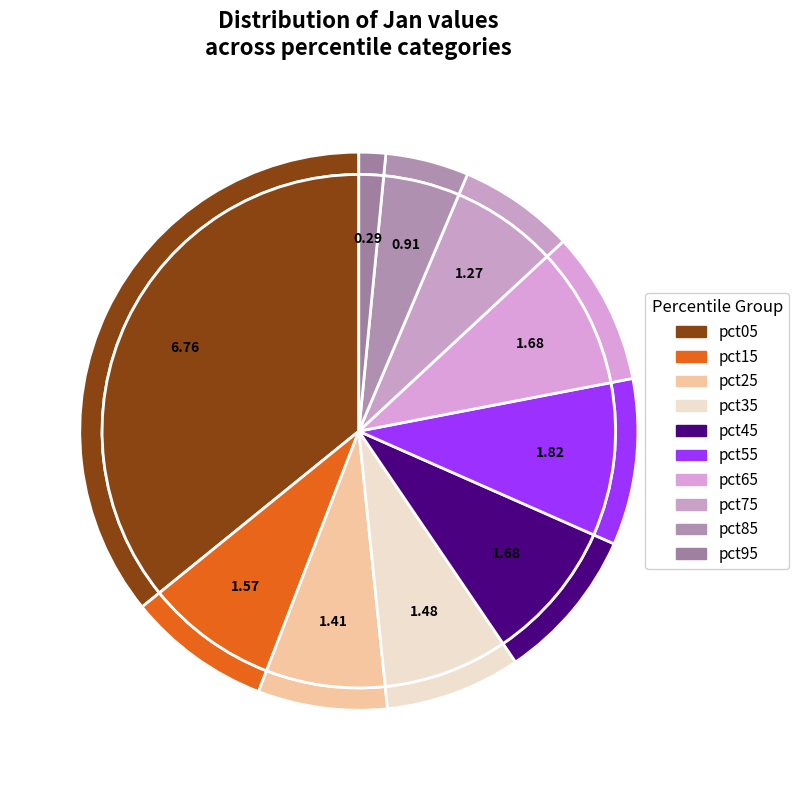

What percentage is the pct35 slice, to the nearest percent?

8%